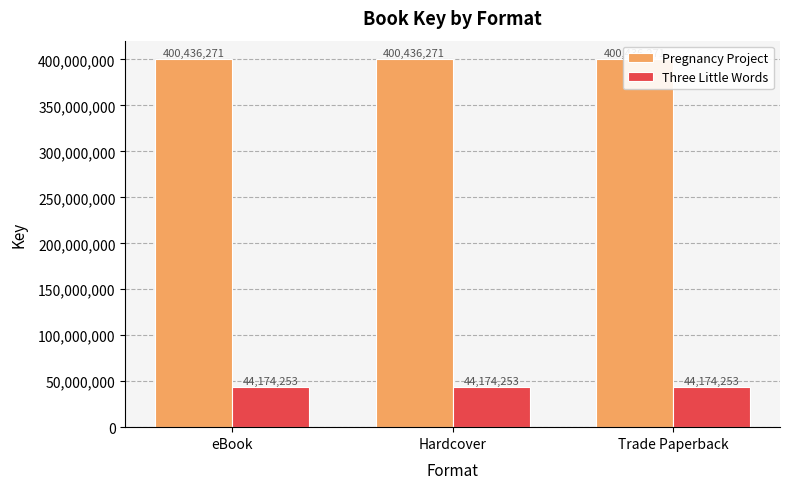

Are the bars grouped side by side (vs. stacked)?

Yes